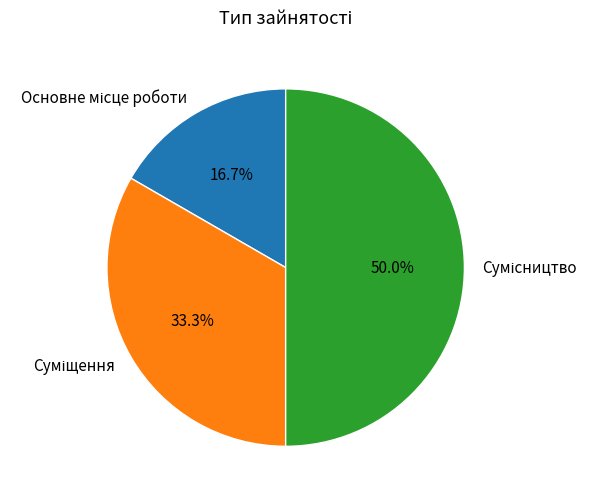

True or false: Суміщення accounts for 28% of the total.

False